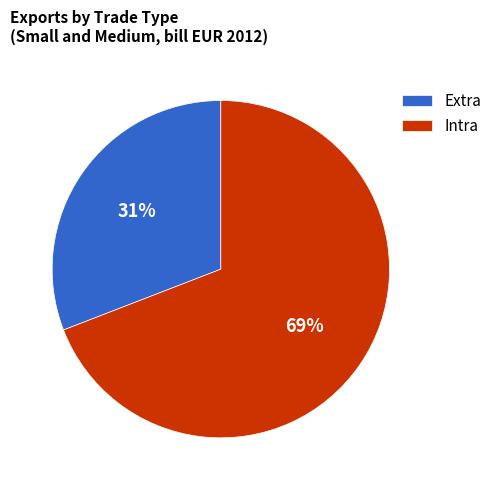

Is there any slice that represents more than half of the pie?

Yes